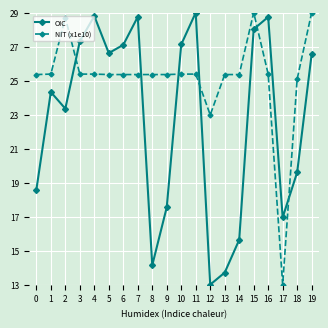

Which series has the largest total across all categories?

NIT (x1e10)